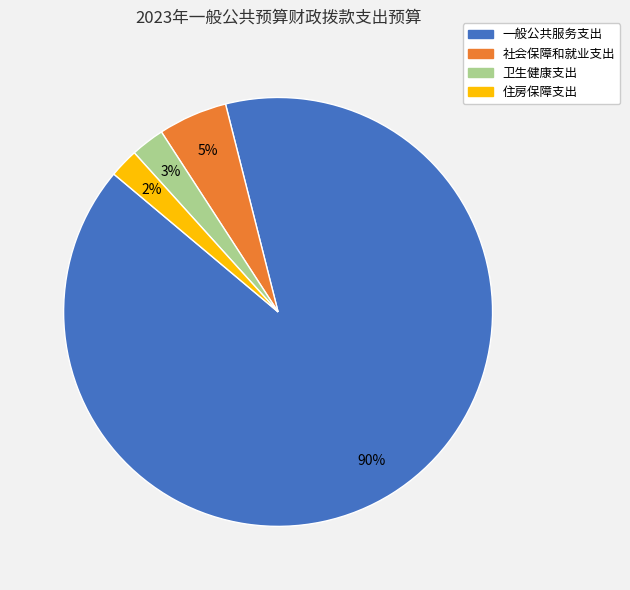

Does 住房保障支出 account for over 50% of the chart?

No